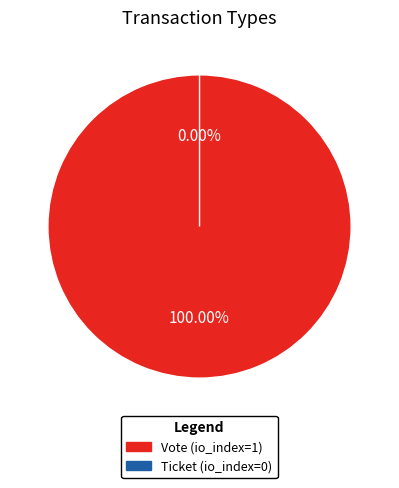

Is there any slice that represents more than half of the pie?

Yes